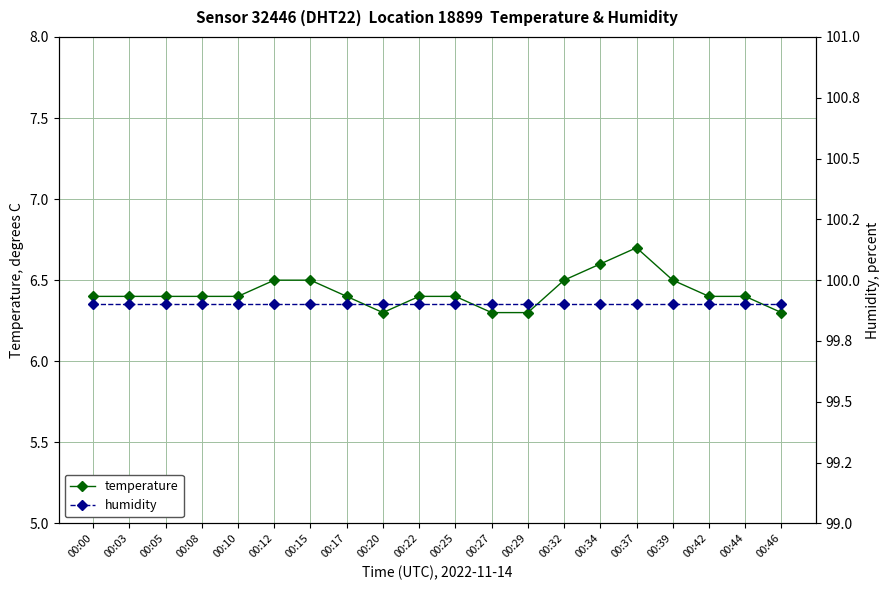

Which has a higher value, 00:29 or 00:27?

00:29